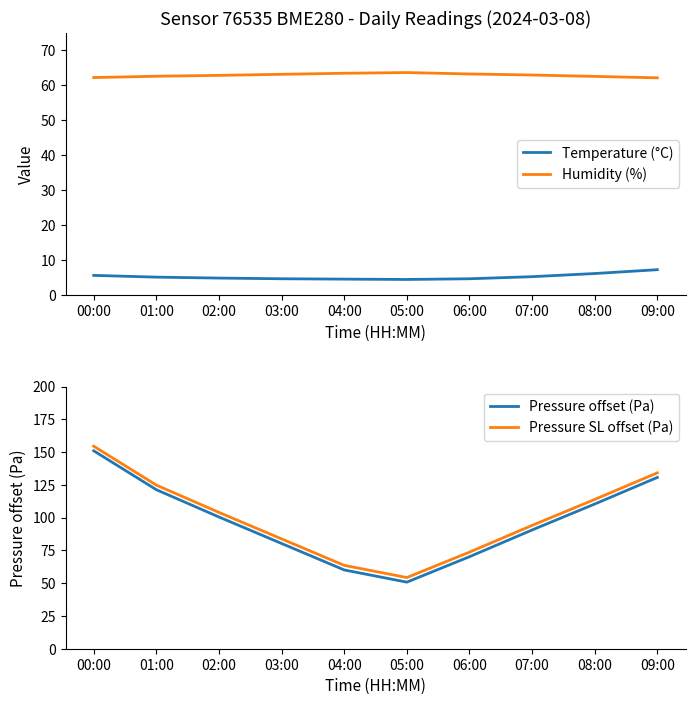

How many lines are shown in the chart?

4